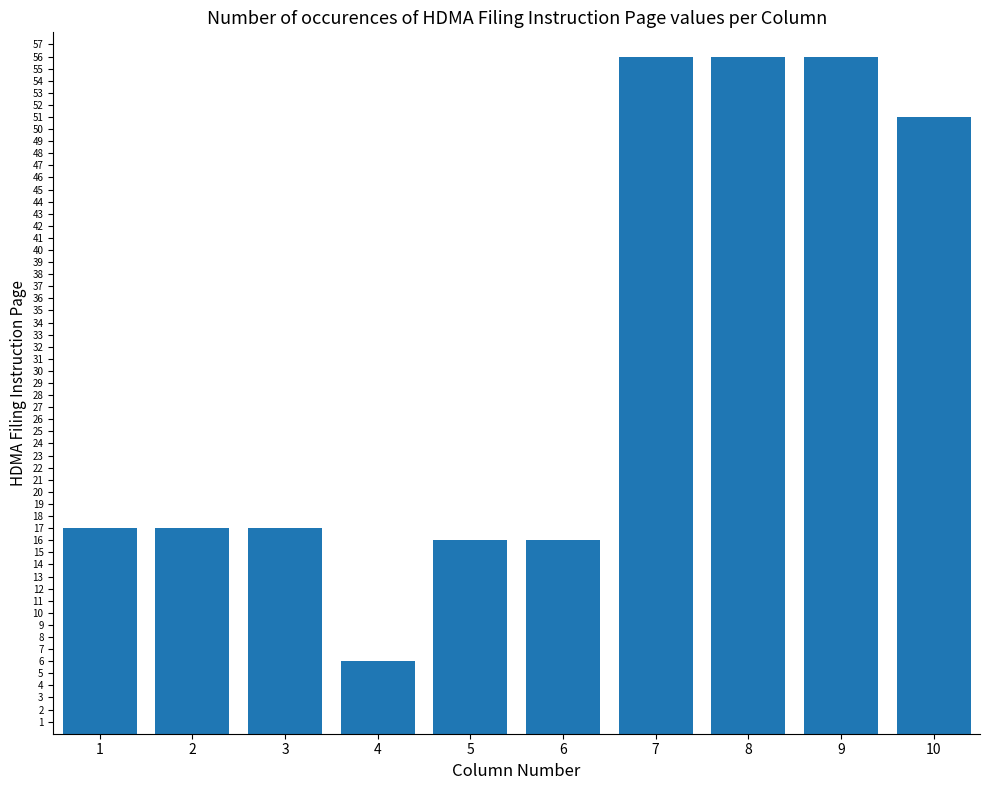

What is the value of the 3rd bar from the left?

17